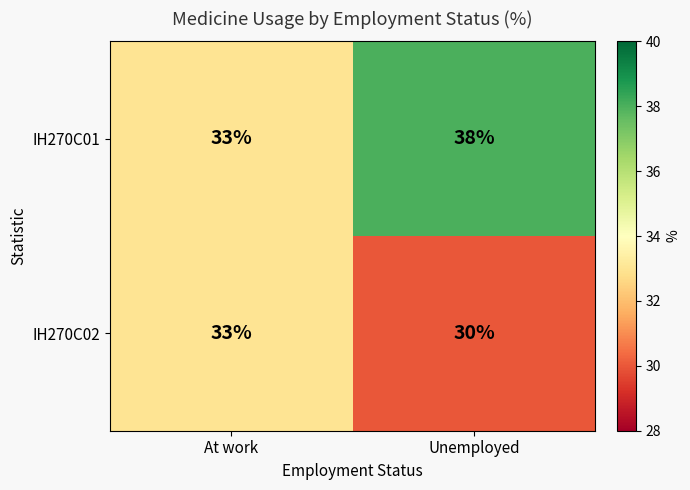

What value does the IH270C02 series have at Unemployed?

30